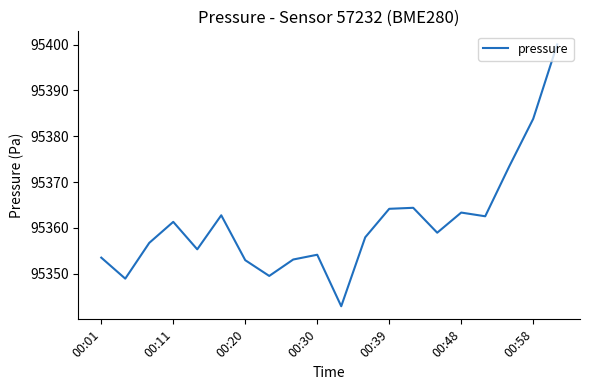

What is the difference between the maximum and minimum values?

57.2